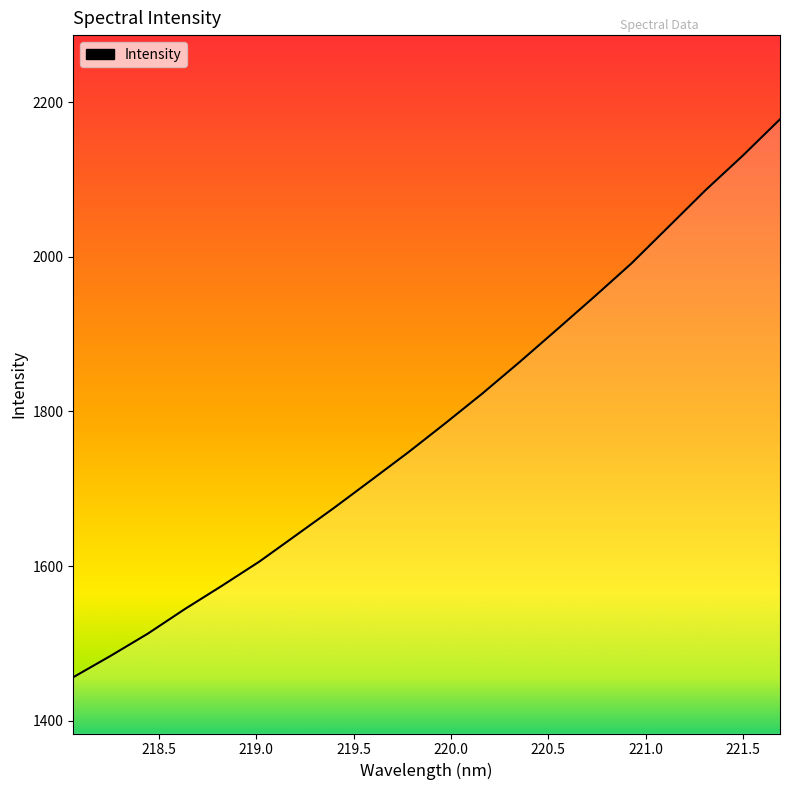

What is the minimum value shown in the chart?

1456.3